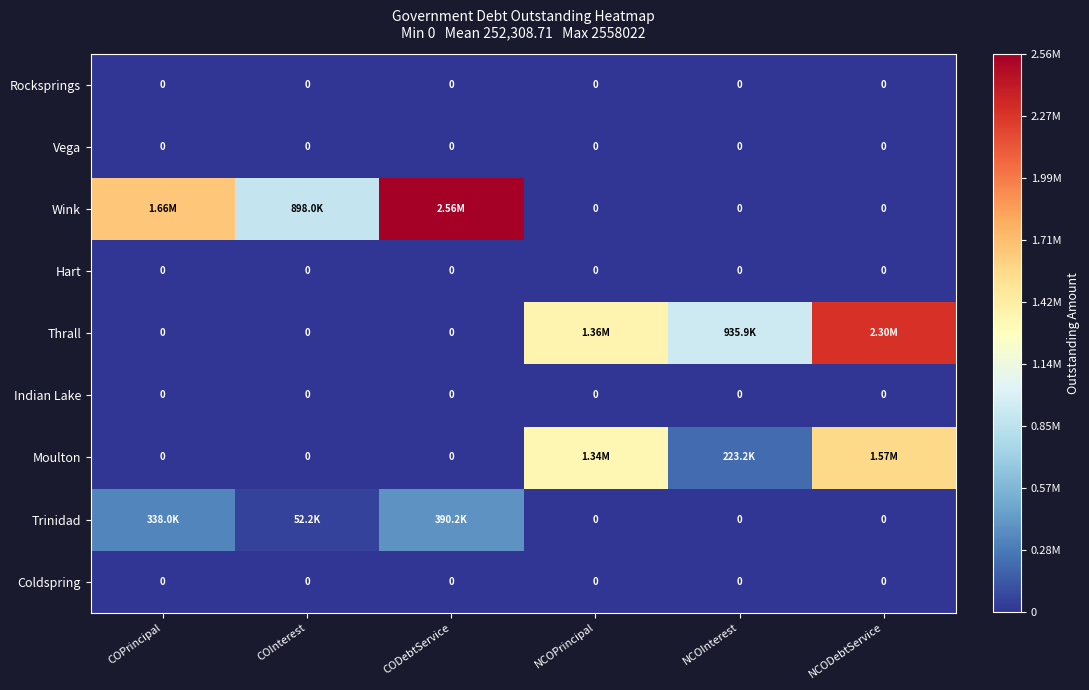

Rank the series at COInterest from lowest to highest value.

Rocksprings, Vega, Hart, Thrall, Indian Lake, Moulton, Coldspring, Trinidad, Wink